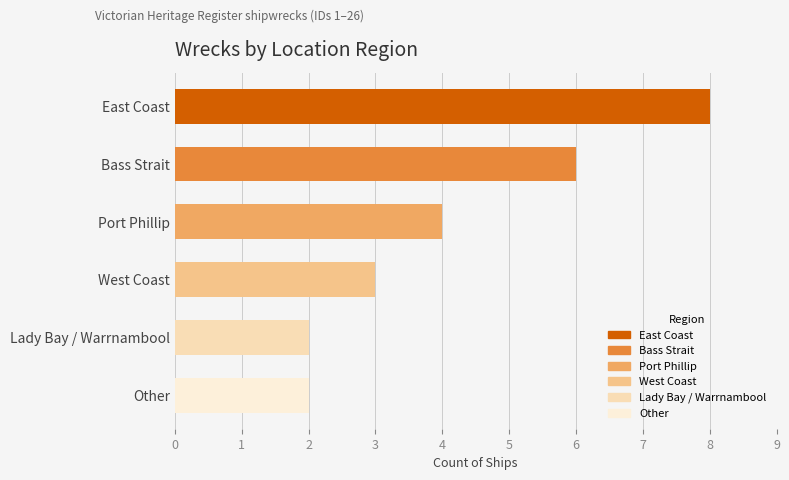

Are the bars horizontal?

Yes